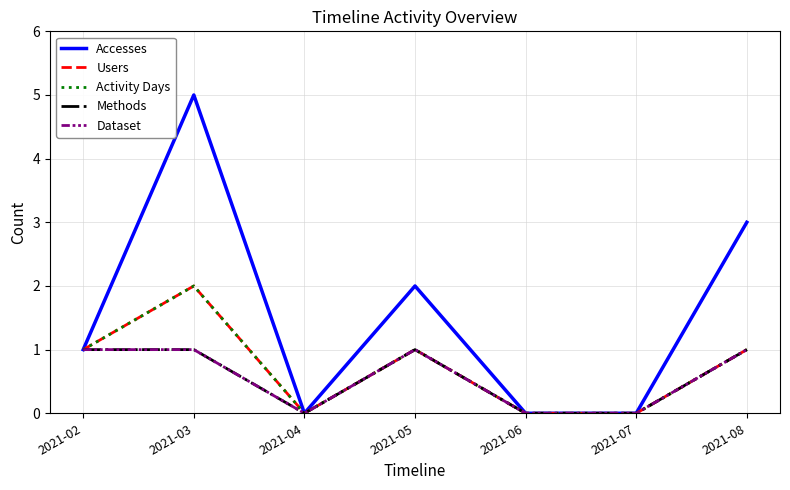

Does the chart have visible grid lines?

Yes